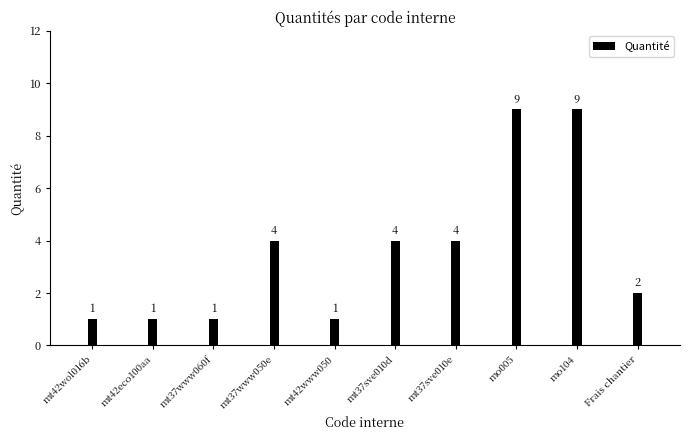

What is the difference between the values at mt37www060f and mo104?

8